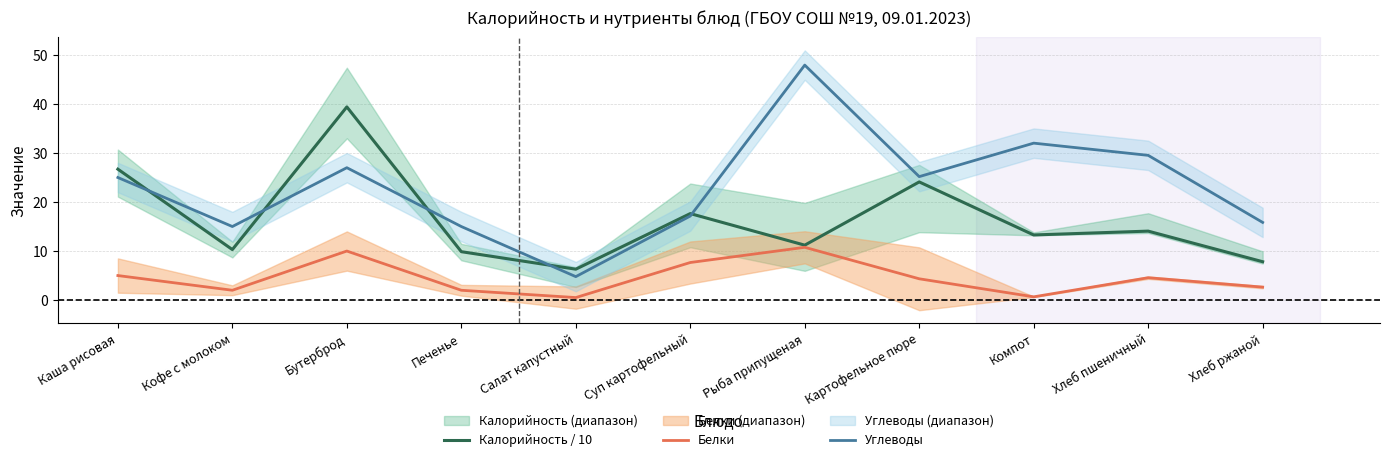

What is the difference between the Калорийность / 10 values at Бутерброд and Хлеб пшеничный?

25.3